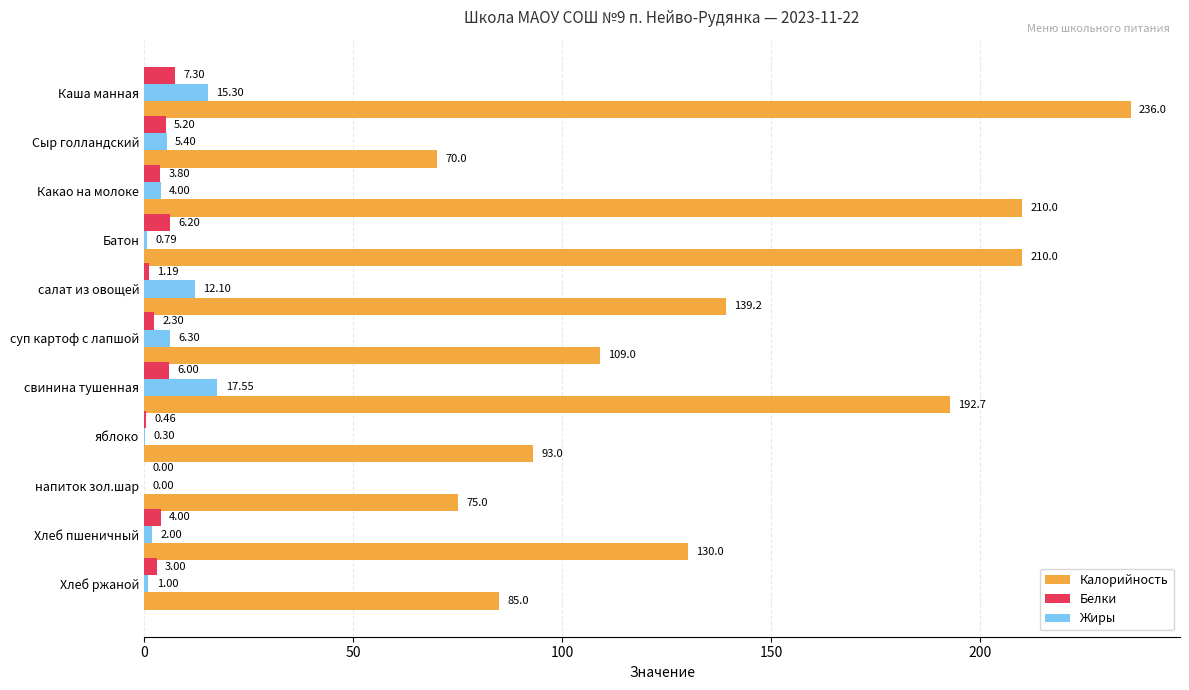

What is the total value across all series at Хлеб ржаной?

89.0